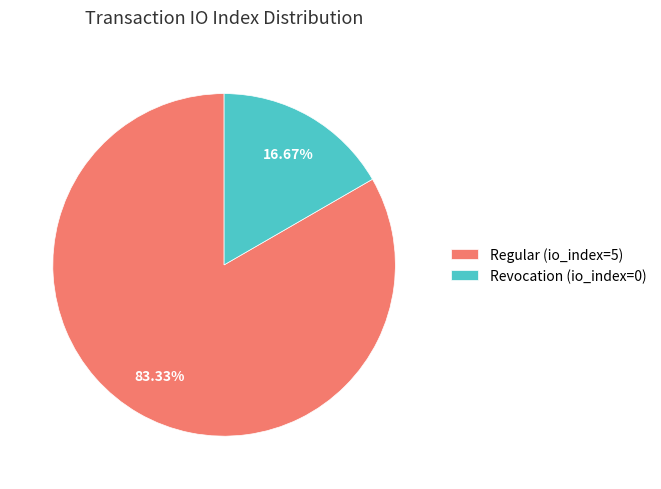

What portion of the pie excludes Regular (io_index=5)?

16.7%